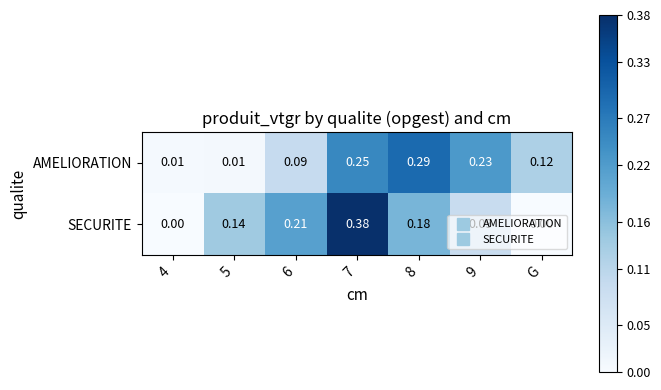

Is the value of AMELIORATION at 7 greater than the value of SECURITE at 5?

Yes